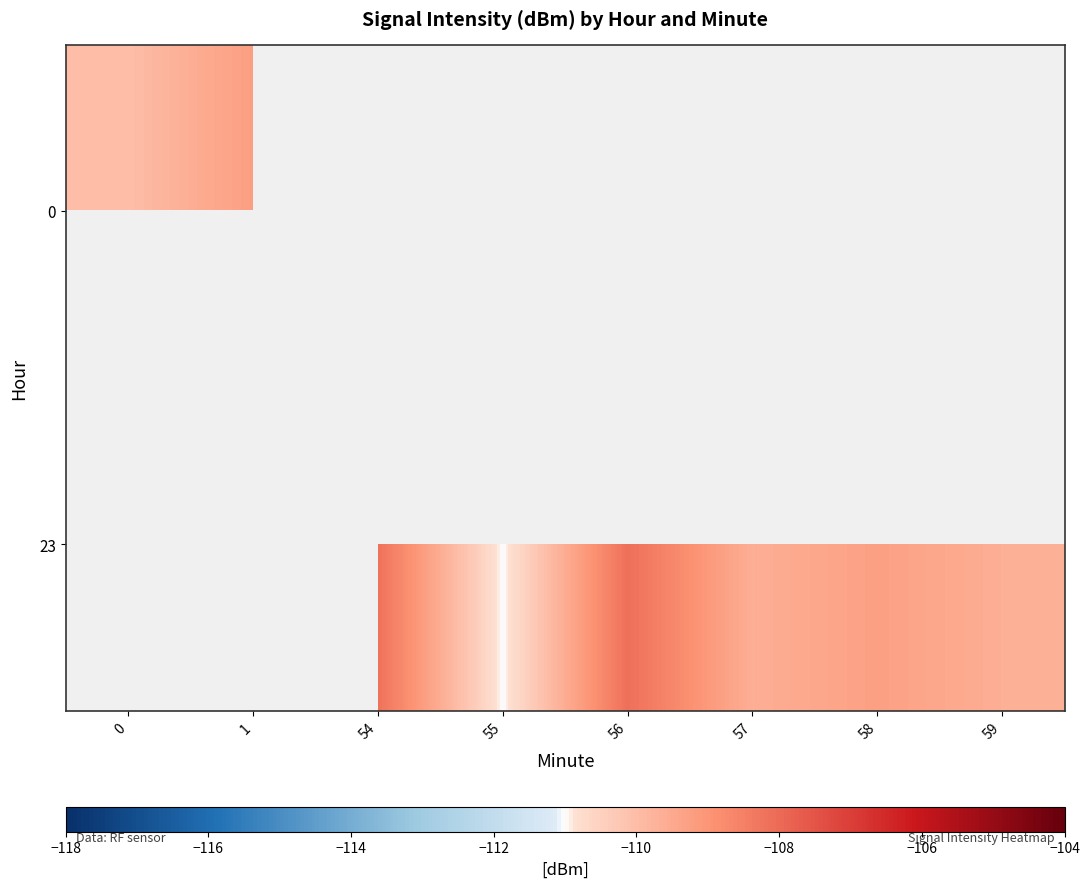

Is the value of 23 at 58 greater than the value of 0 at 55?

No